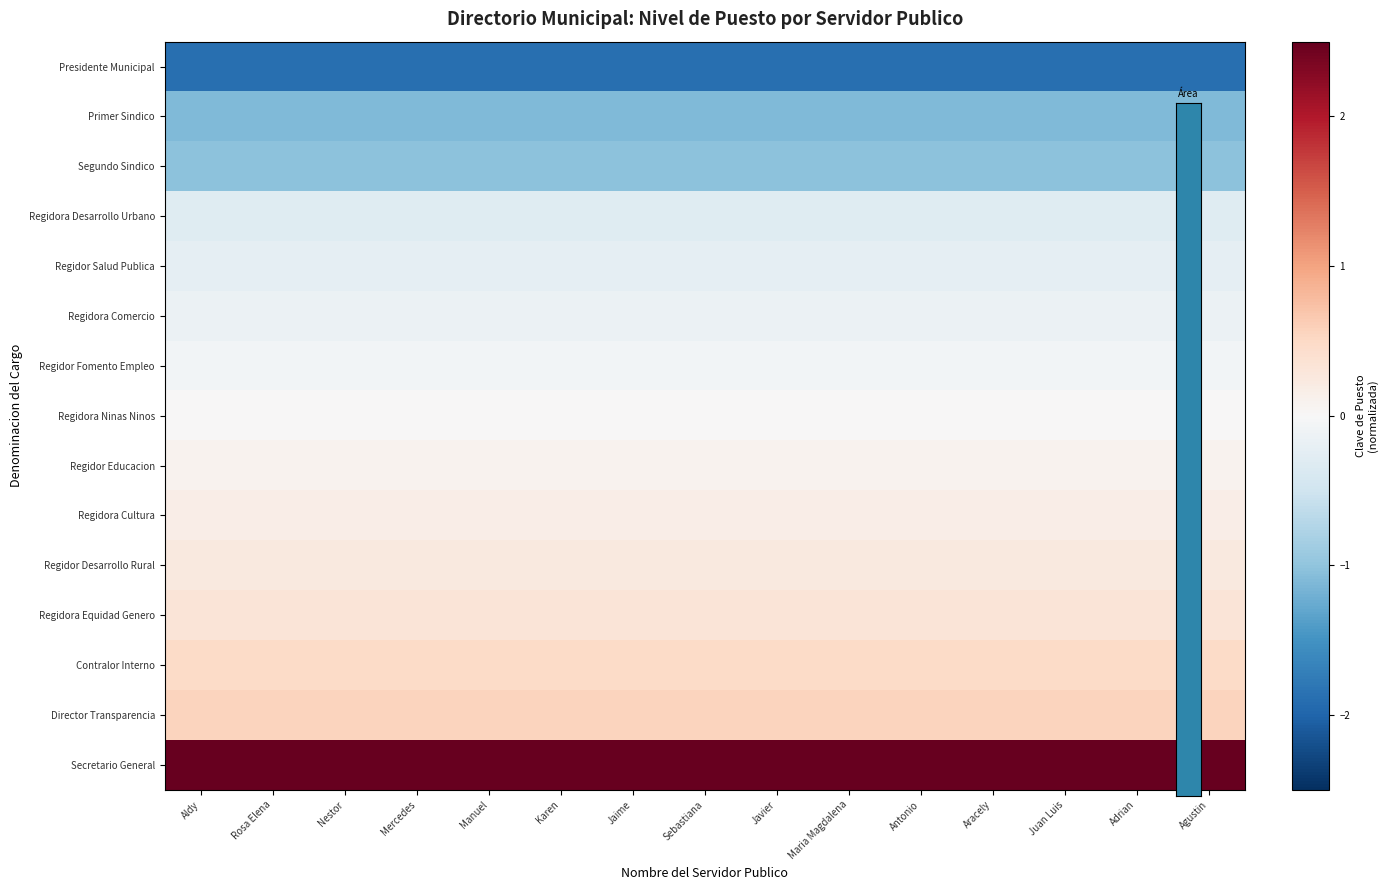

What is the maximum value shown in the chart?

2.9